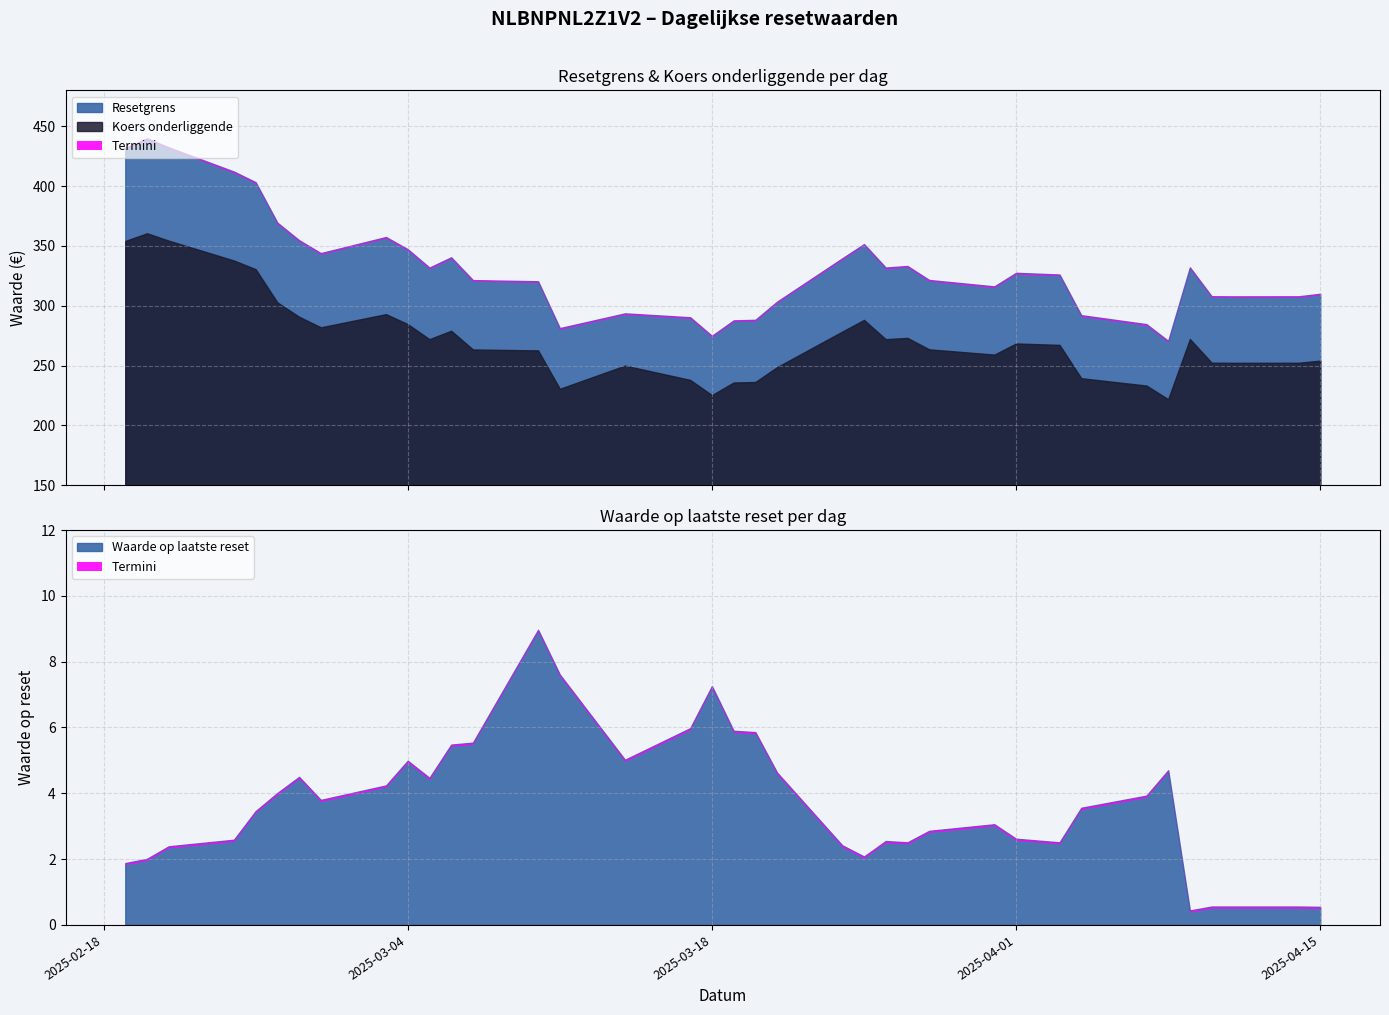

What is the minimum value shown in the chart?

0.4